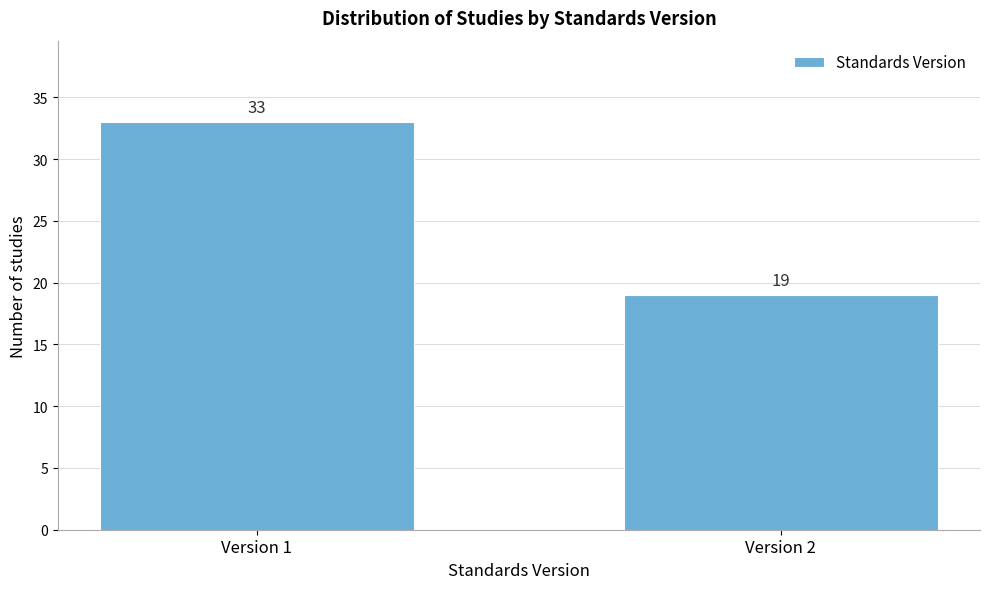

Reading right to left, list all the values displayed in this chart.

Version 2=19	Version 1=33